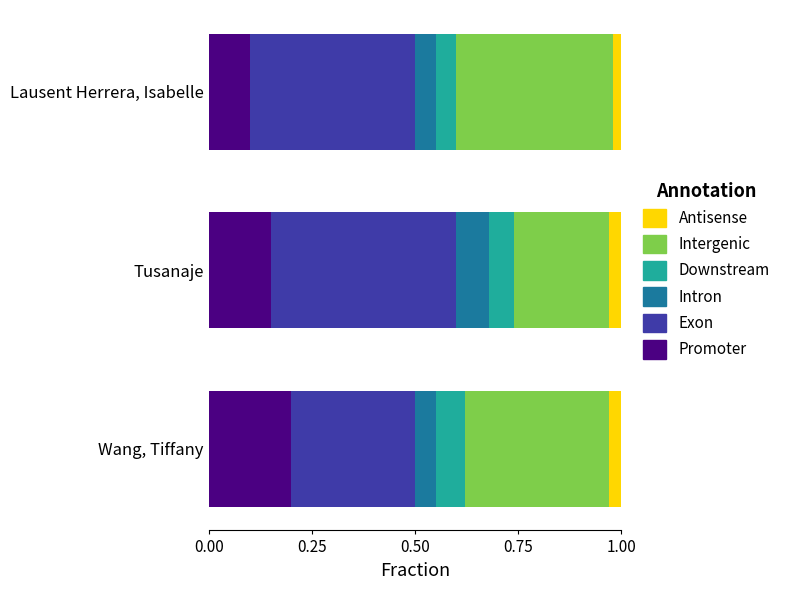

At which label does Promoter reach its peak?

Wang, Tiffany